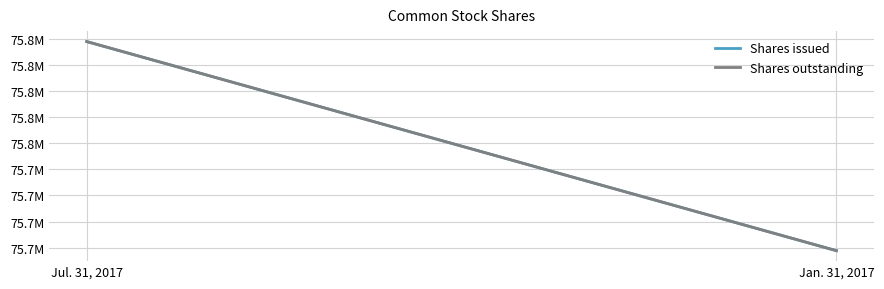

List the labels in order of Shares outstanding value, largest first.

Jul. 31, 2017, Jan. 31, 2017